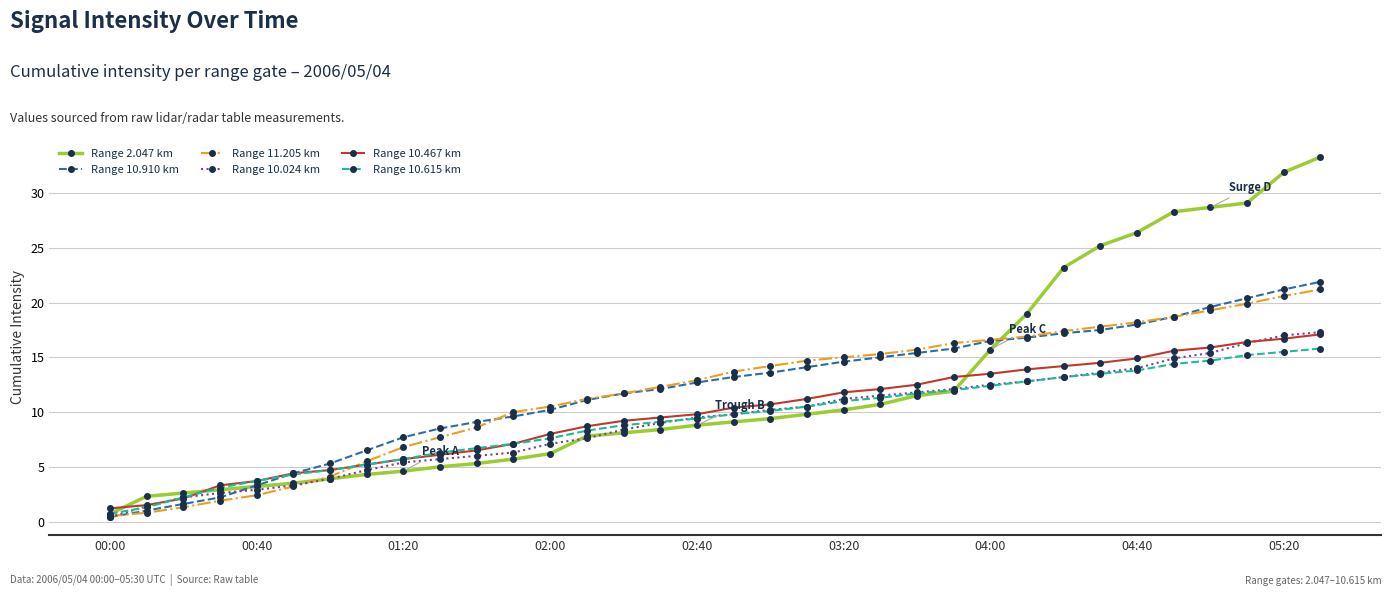

What is the maximum value for Range 10.615 km?

15.8